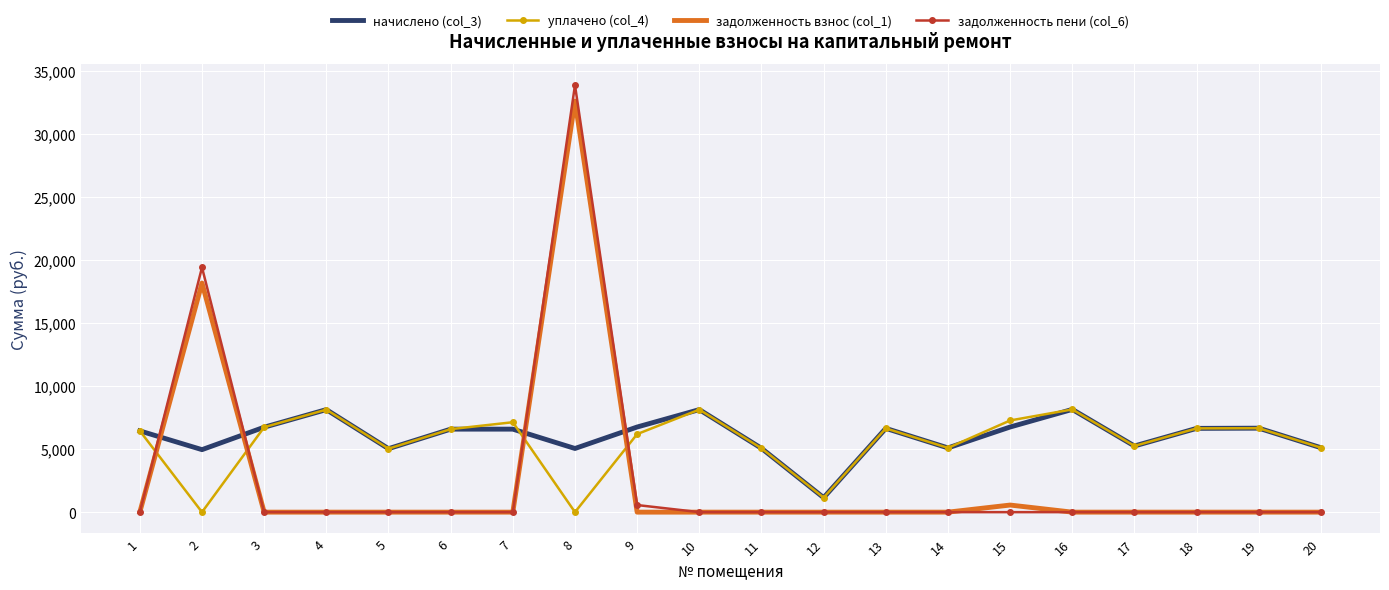

How many intersections are there between задолженность пени (col_6) and начислено (col_3)?

4